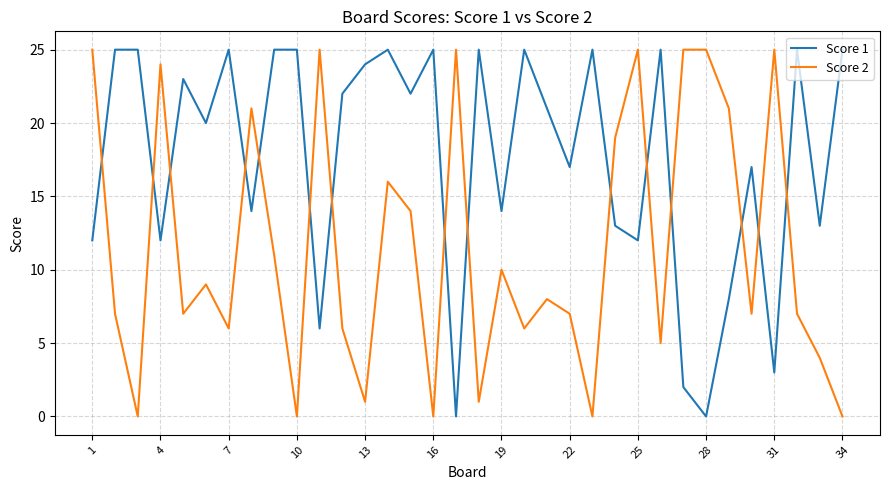

What is the greatest value displayed?

25